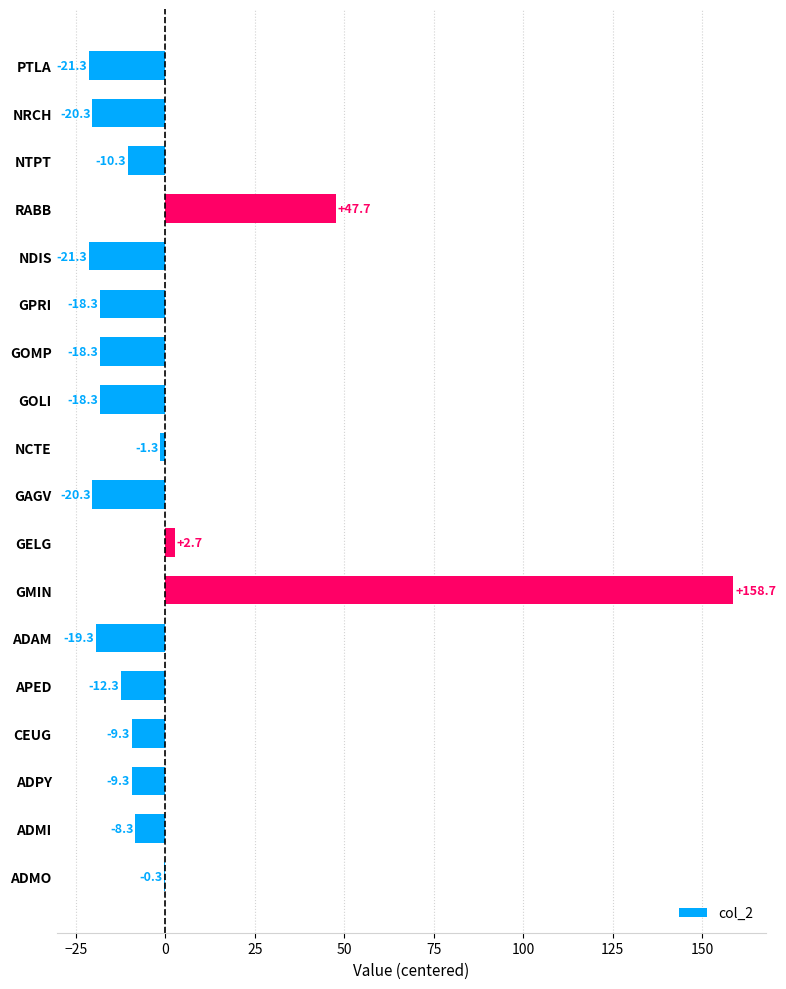

At which label is the value closest to 68?

RABB